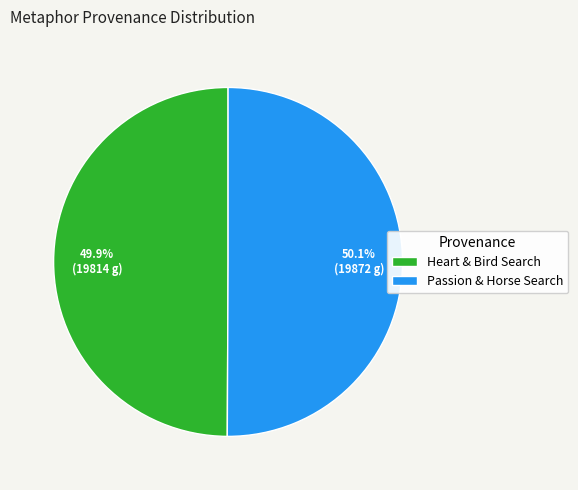

Approximately how many times larger is the value at Passion & Horse Search compared to Heart & Bird Search?

1.0